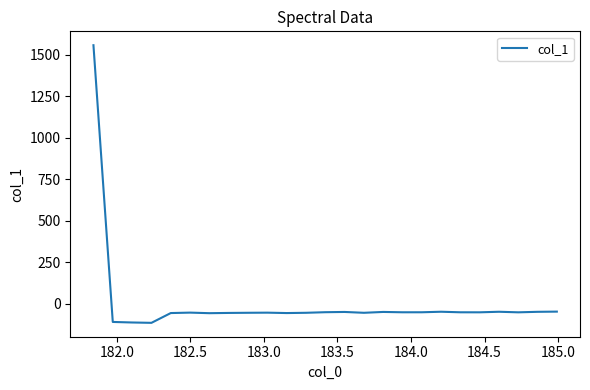

What is the maximum value shown in the chart?

1557.7